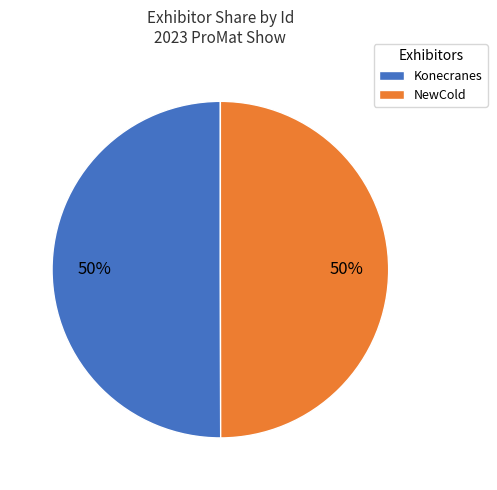

To the nearest percent, what portion does Konecranes represent?

50%